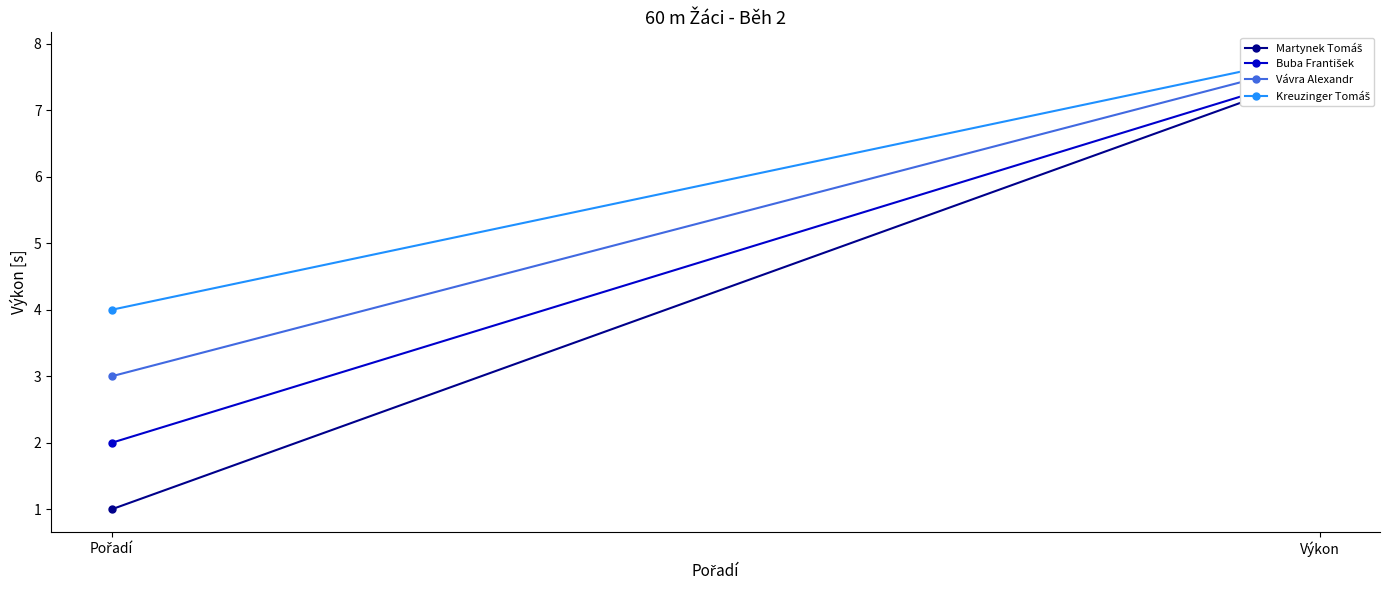

What is the spread (max minus min) of values at Pořadí?

3.0